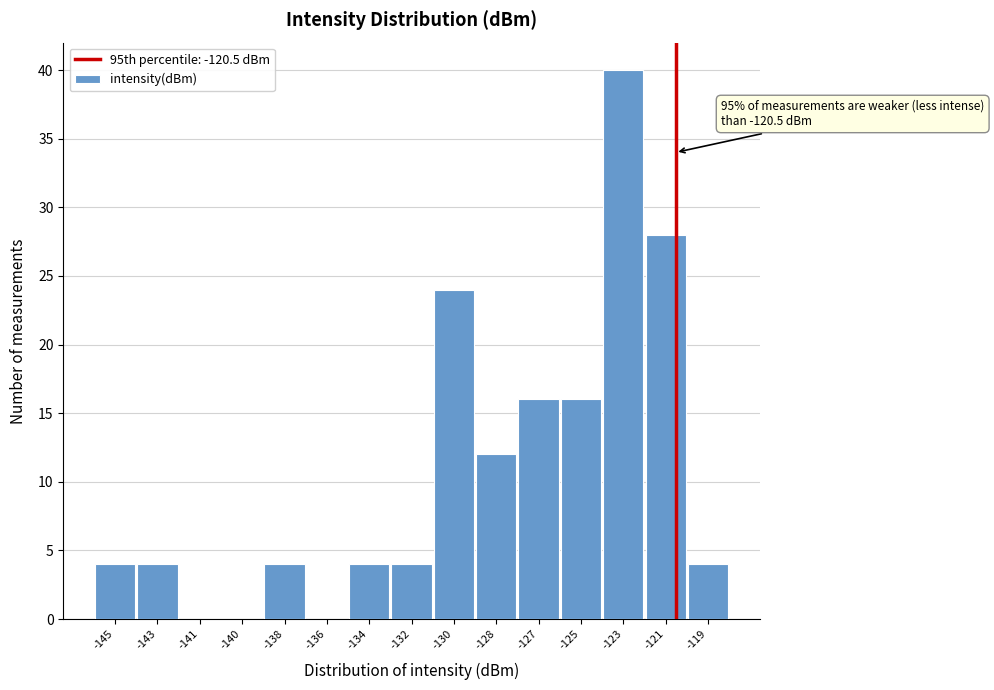

Reading left to right, transcribe all the data shown in this chart.

-145=4	-143=4	-141=0	-140=0	-138=4	-136=0	-134=4	-132=4	-130=24	-128=12	-127=16	-125=16	-123=40	-121=28	-119=4